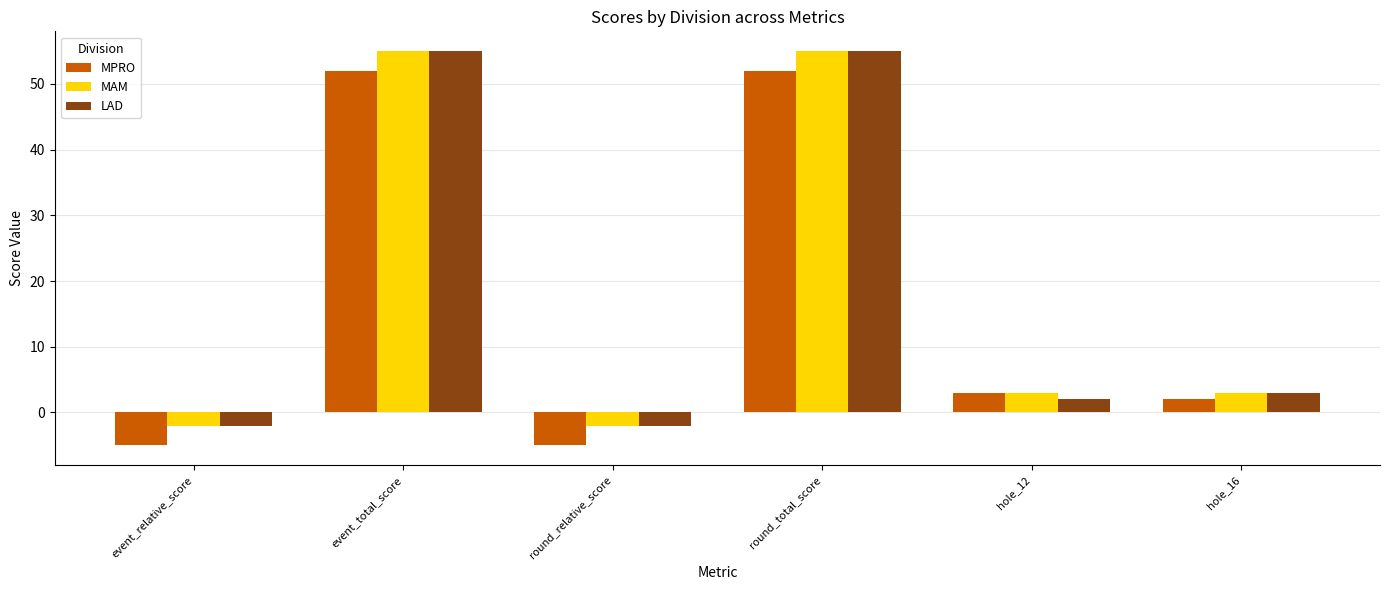

What is the approximate value of MAM at round_relative_score?

-2